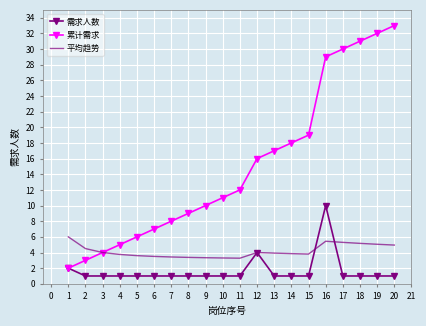

The value of 累计需求 at 7 is 11.3. True or false?

False